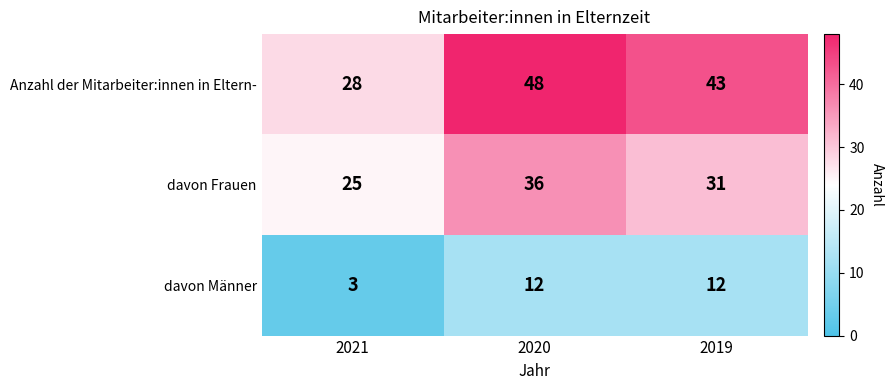

Which label corresponds to the smallest value in the chart?

2021